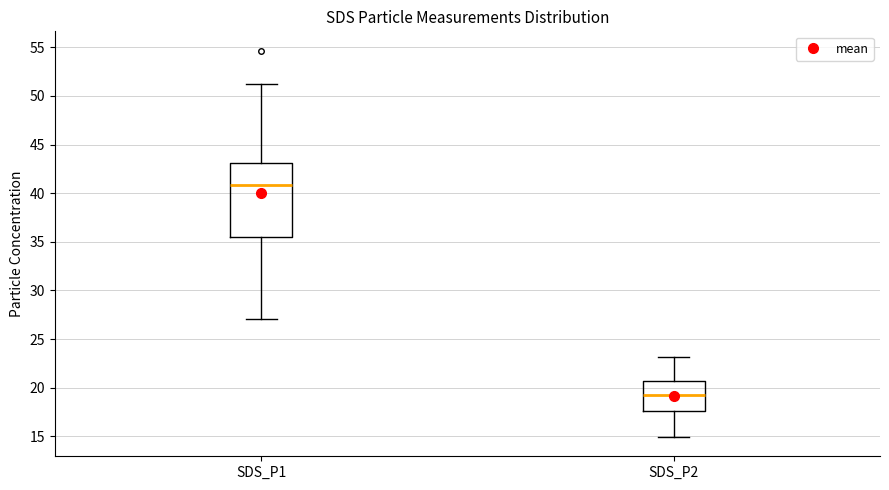

Where does the lower whisker of the box for SDS_P1 end on the y-axis? The values are not printed on the chart, so give them approximately, as read against the axis.

27.0